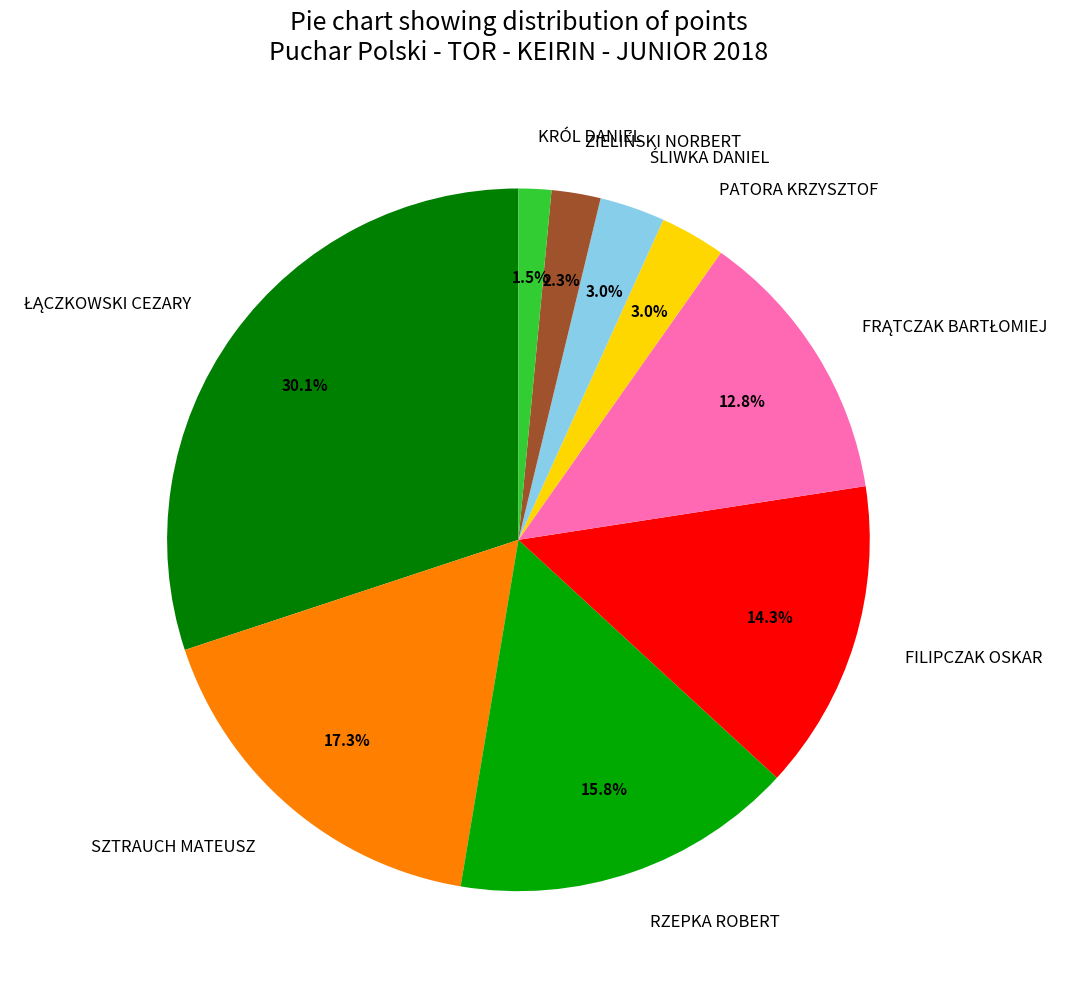

Is KRÓL DANIEL the majority of the pie?

No